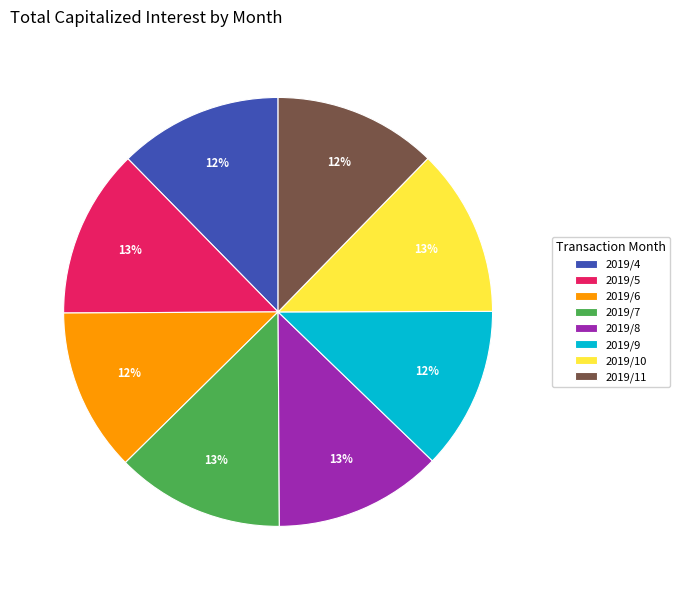

What percentage is the 2019/6 slice, to the nearest percent?

12%